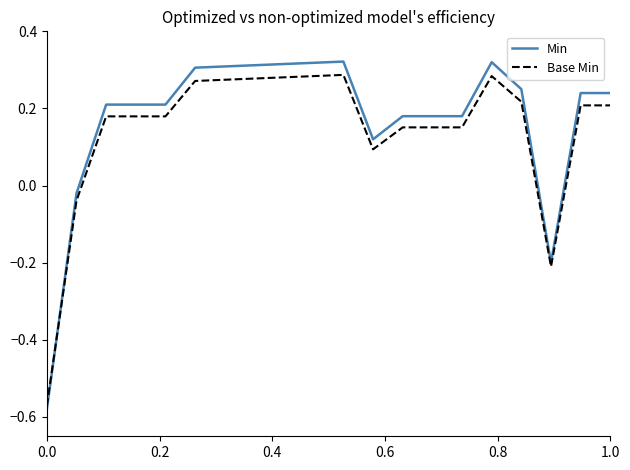

What is the sum of all Base Min values?

2.9